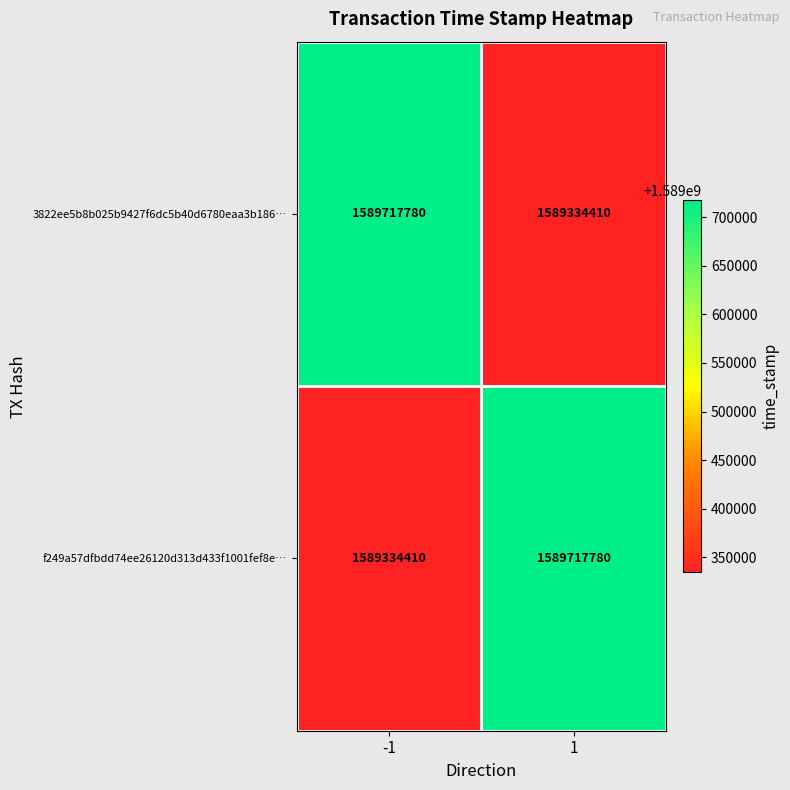

What is the minimum value shown in the chart?

1589334410